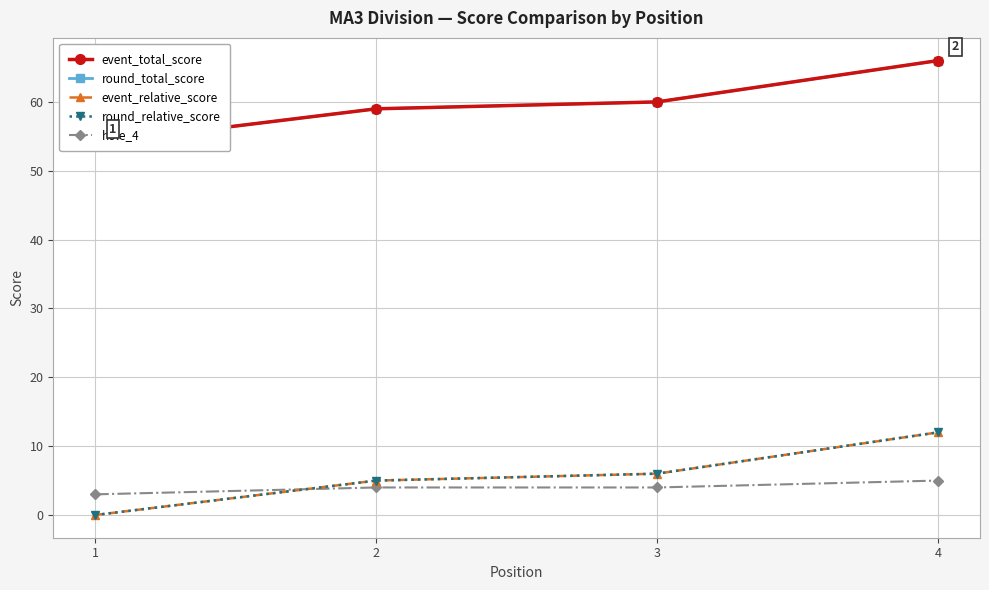

Which series has the largest total across all categories?

event_total_score